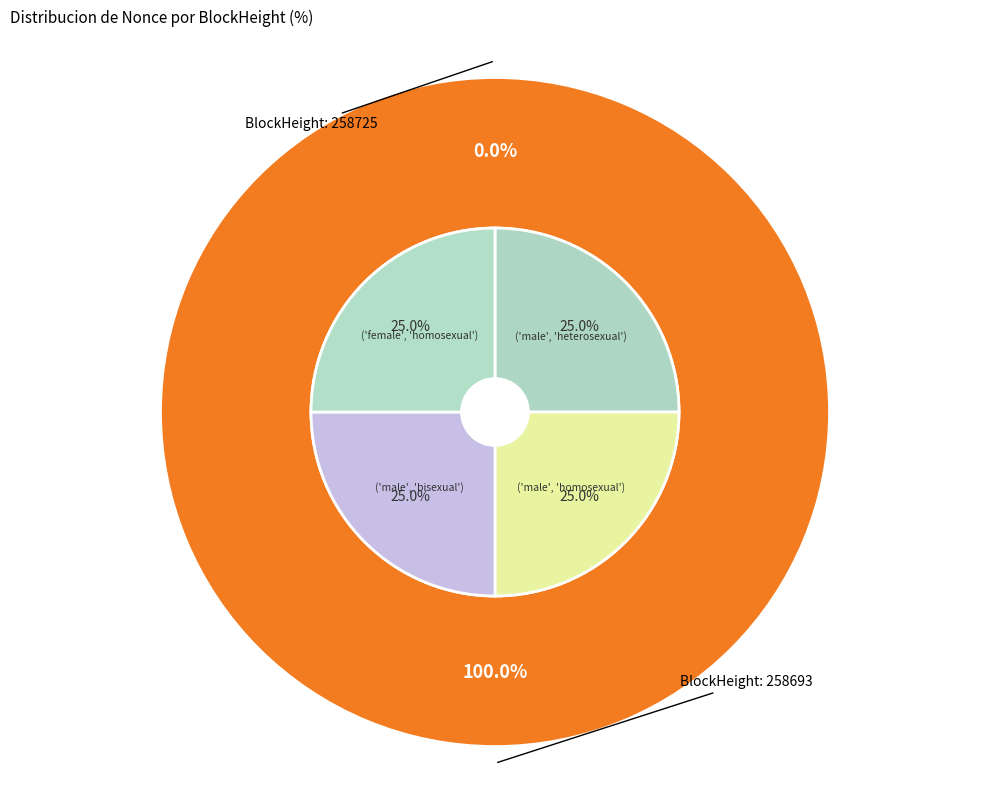

How many slices are in this pie chart?

2